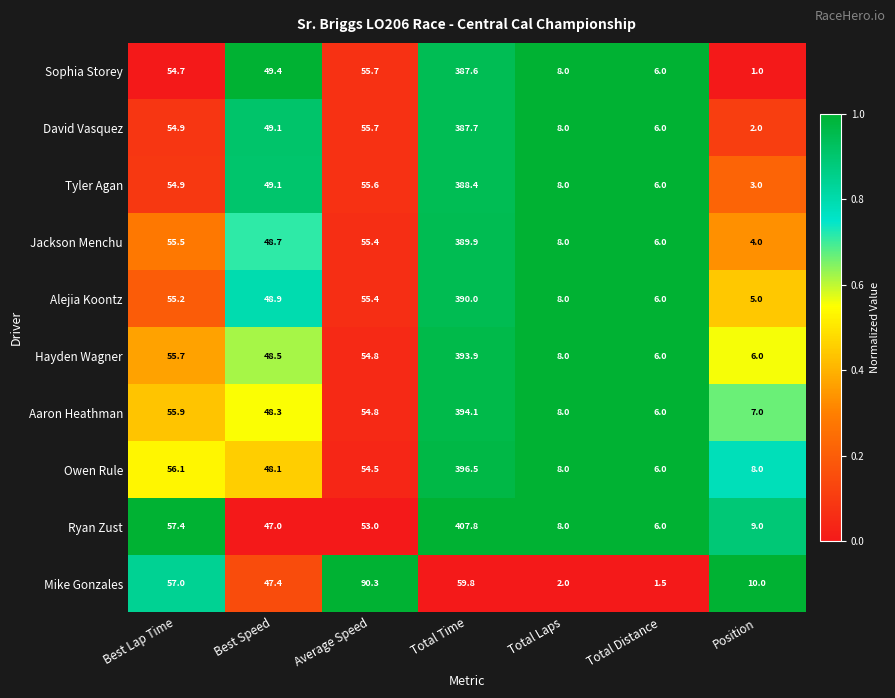

Which series has the largest total across all categories?

Ryan Zust